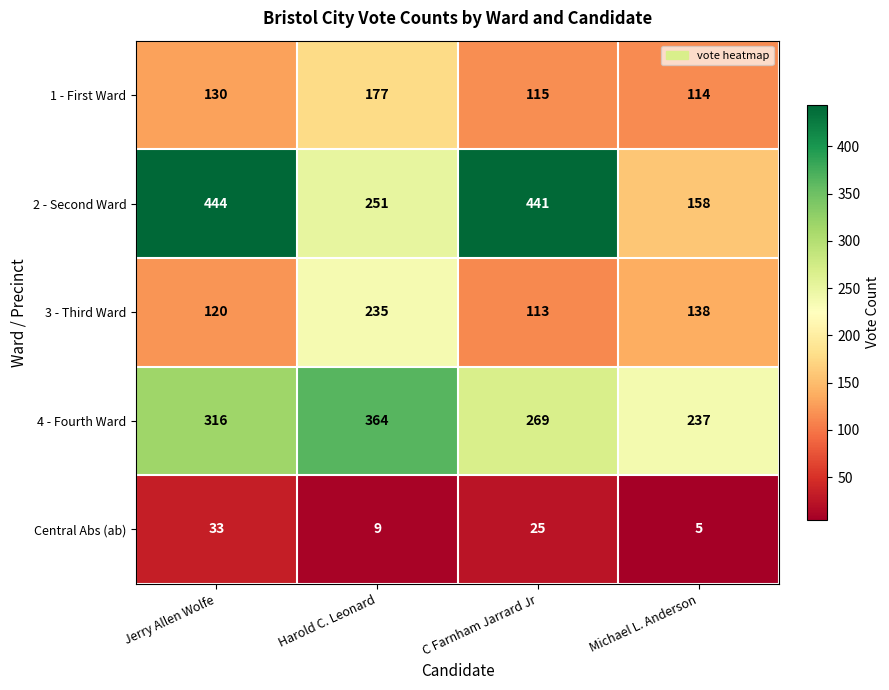

What value does the 1 - First Ward series have at Harold C. Leonard, to the nearest 5?

175